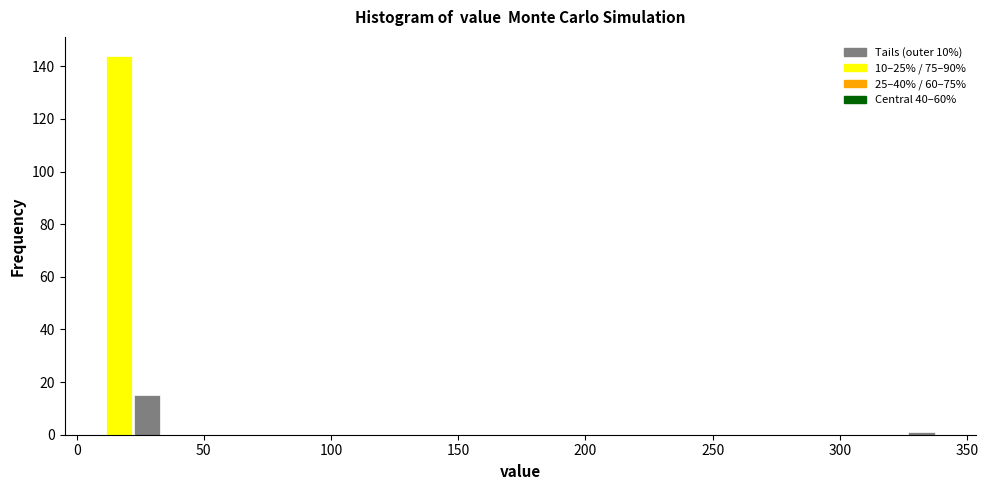

Around what value on the x-axis is the tallest bar? Give the approximate position of its centre, as read against the axis.

15